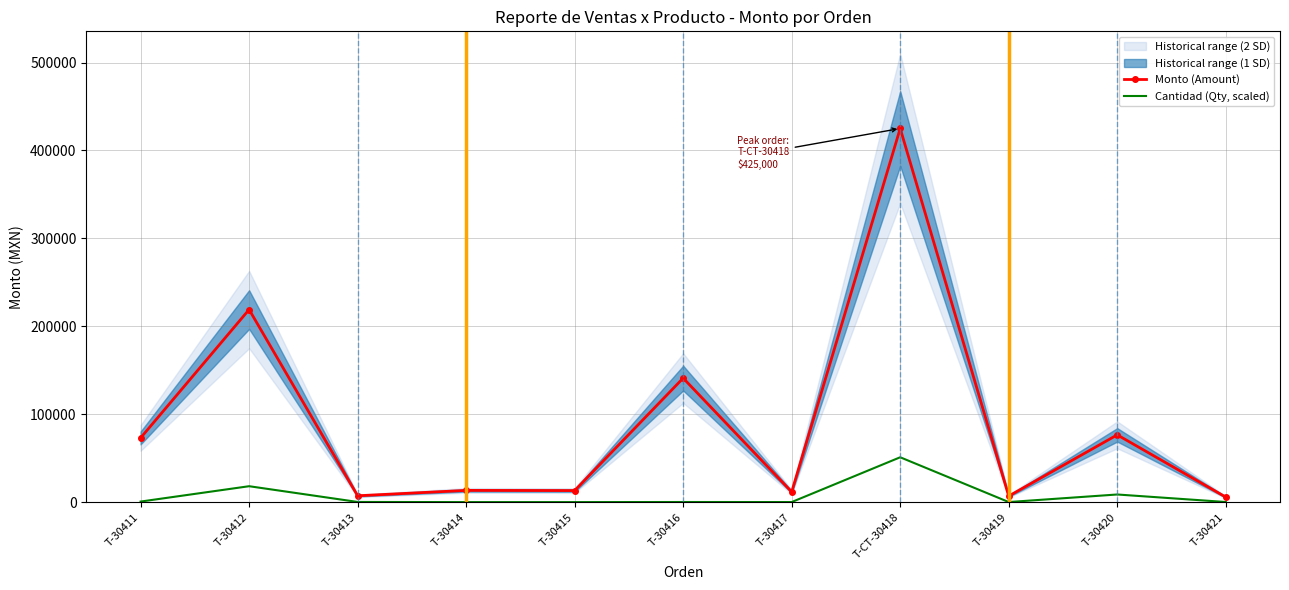

List the series in order of their overall mean, lowest first.

Cantidad (Qty, scaled), Monto (Amount)